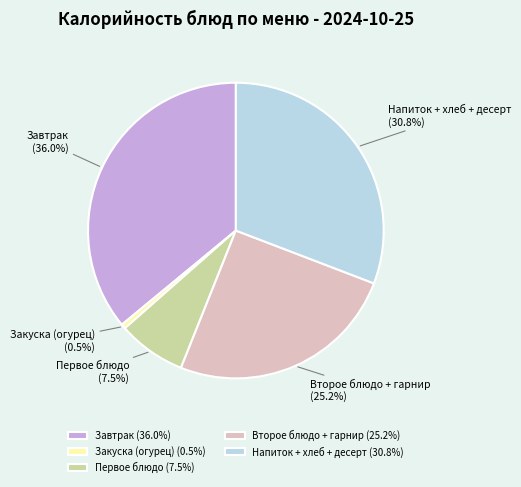

What is the ratio of the value at Напиток + хлеб + десерт to the value at Завтрак?

0.9